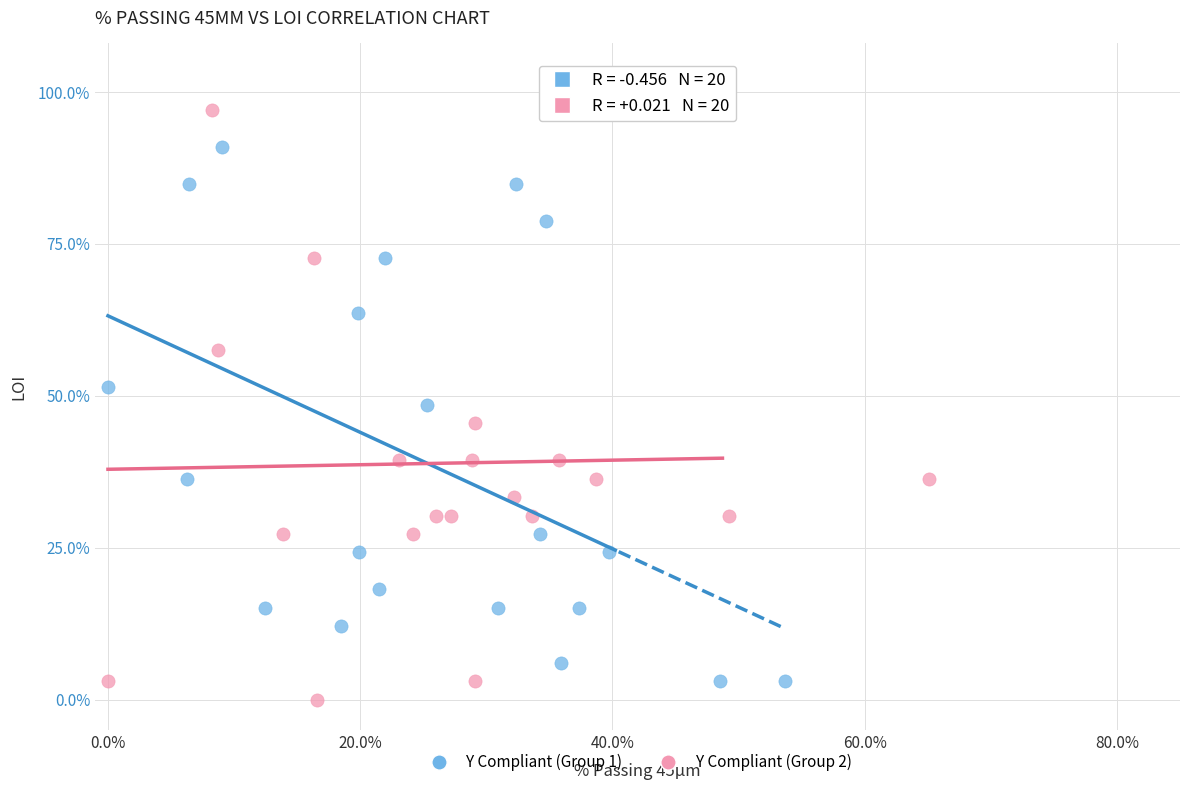

What are all the series names shown in the legend?

Y Compliant (Group 1), Y Compliant (Group 2)